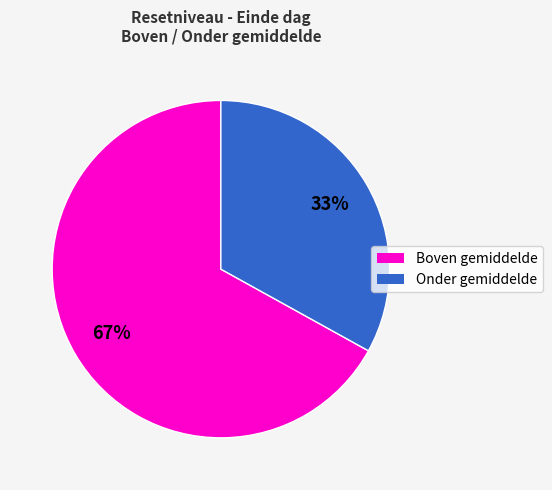

To the nearest percent, what is the average slice percentage?

50%